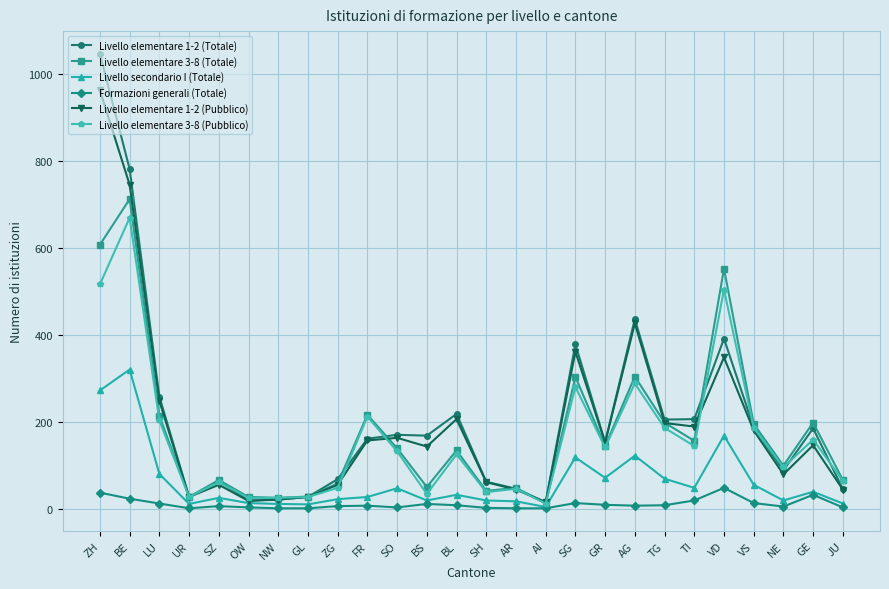

At which category is the sum across all series the highest?

ZH